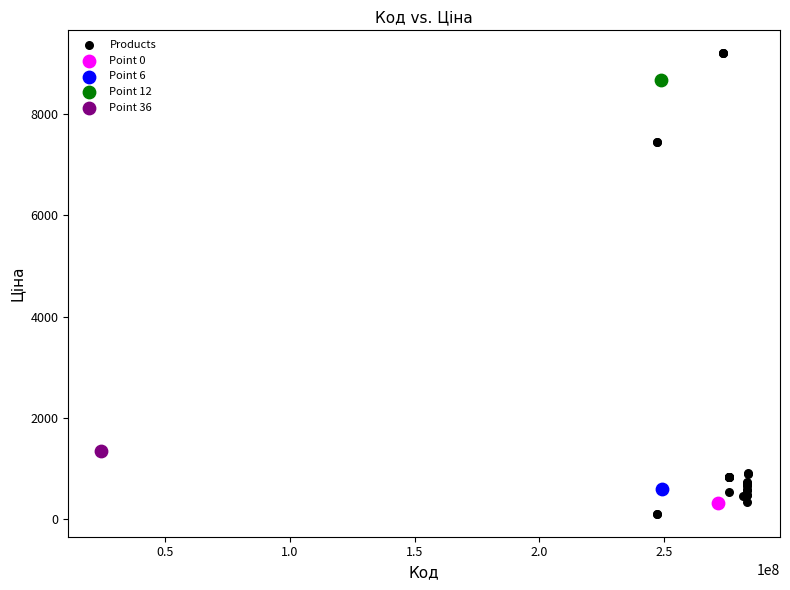

What are all the series names shown in the legend?

Products, Point 0, Point 6, Point 12, Point 36